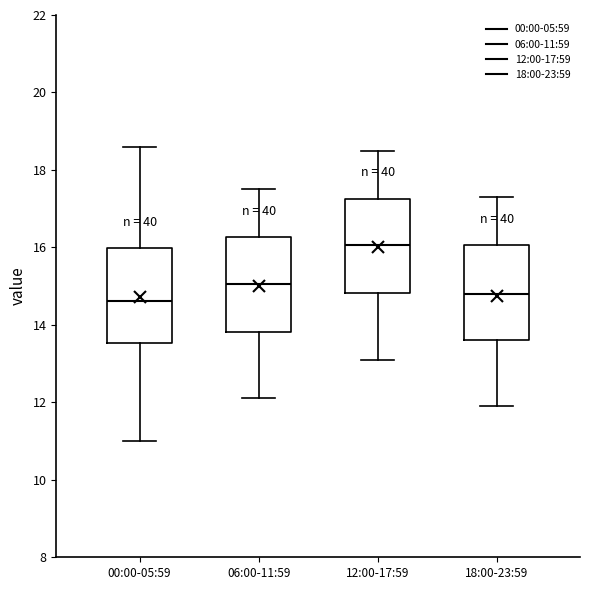

Where is the upper edge of the box for 00:00-05:59 on the y-axis? The values are not printed on the chart, so give them approximately, as read against the axis.

16.0